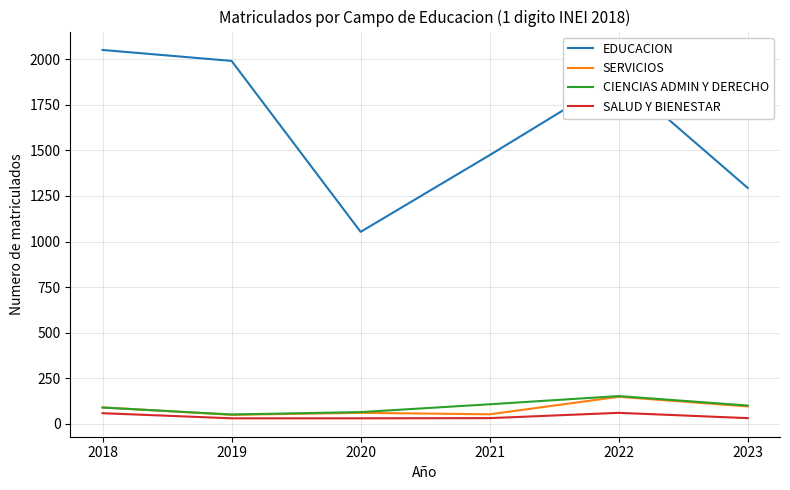

How many lines are shown in the chart?

4